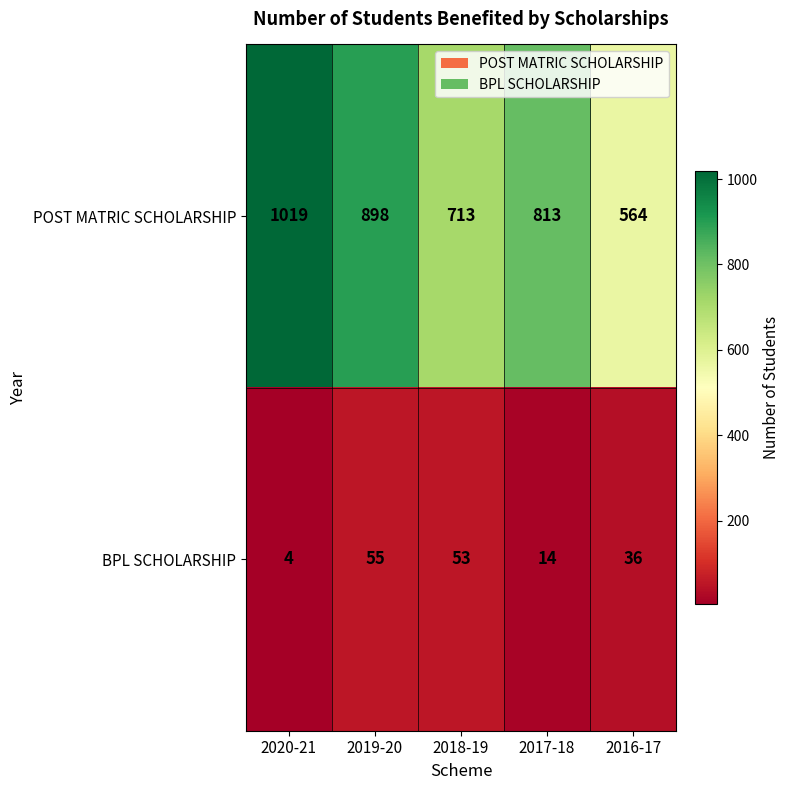

What is the sum of the BPL SCHOLARSHIP values at 2019-20 and 2020-21?

59